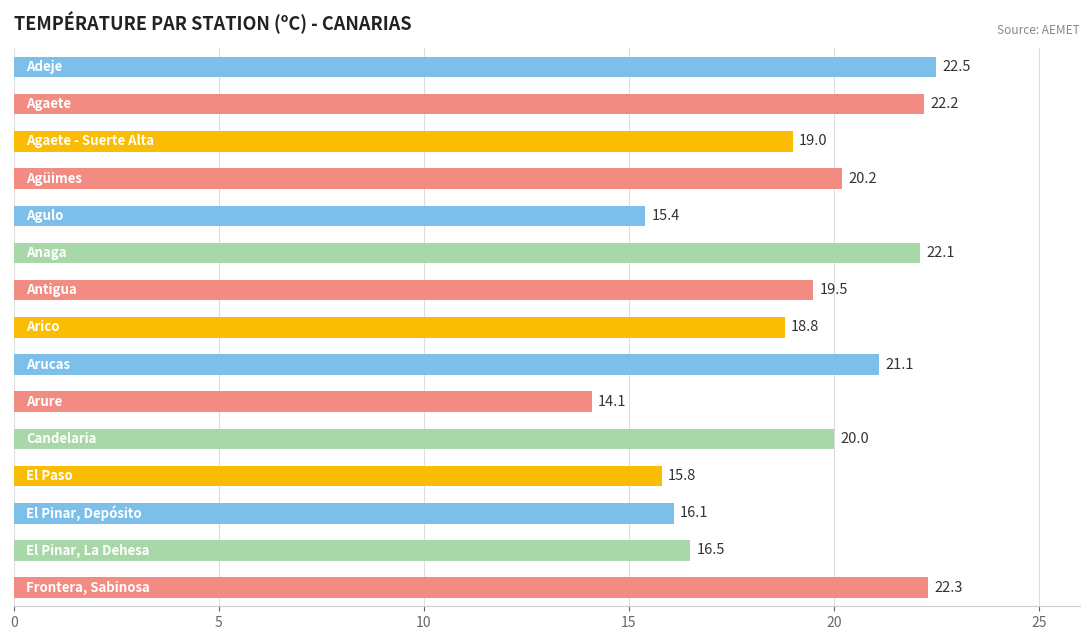

What is the average value?

19.0